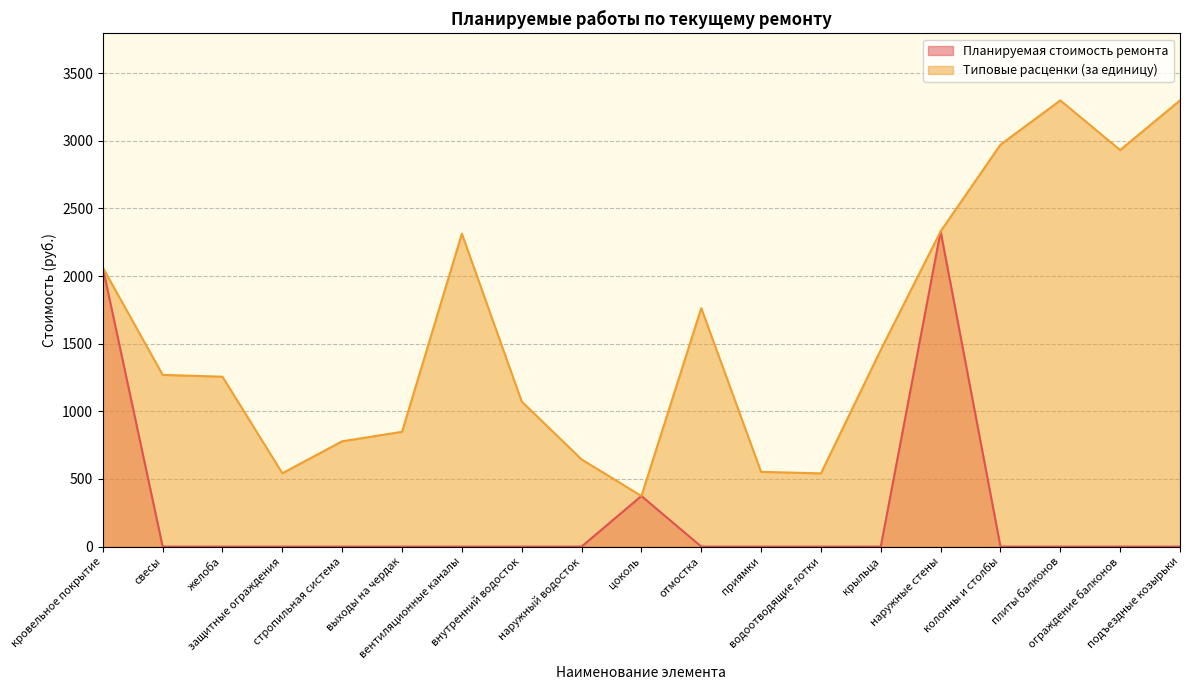

What is the difference between the maximum and minimum values in the Планируемая стоимость ремонта series?

2331.0